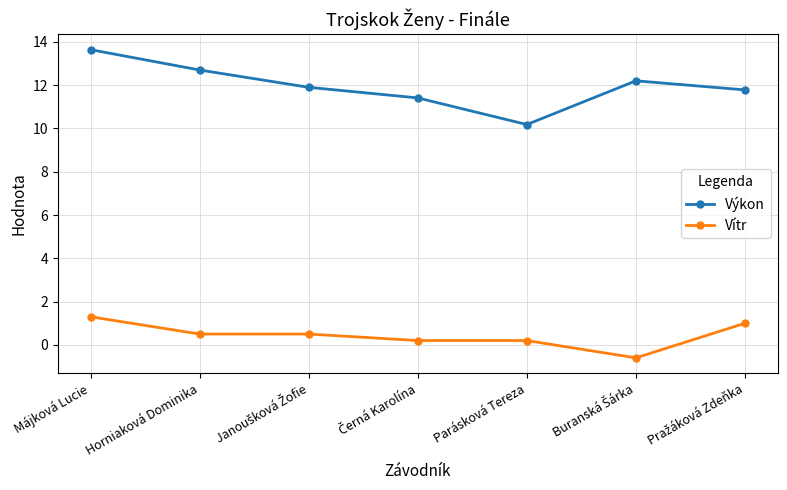

What is the difference between the highest and lowest values at Parásková Tereza?

10.0